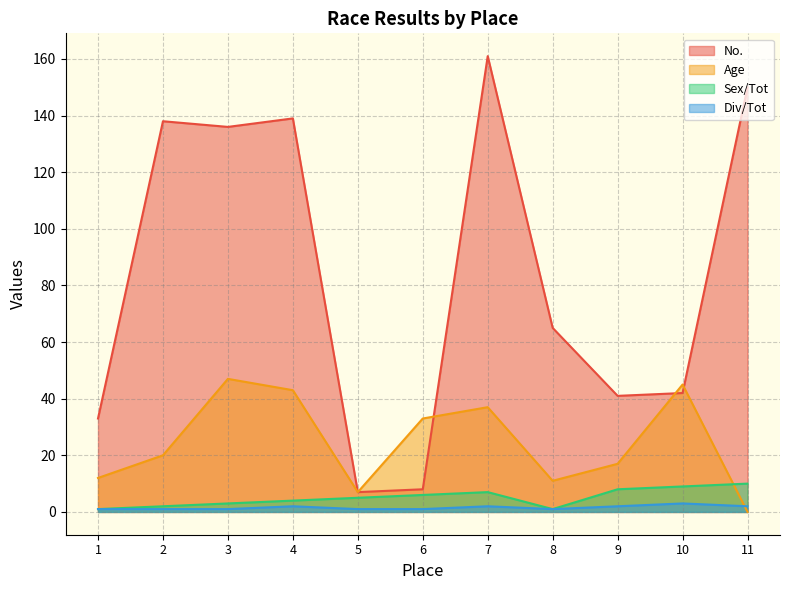

Is it true that No. equals 65 at 8?

True